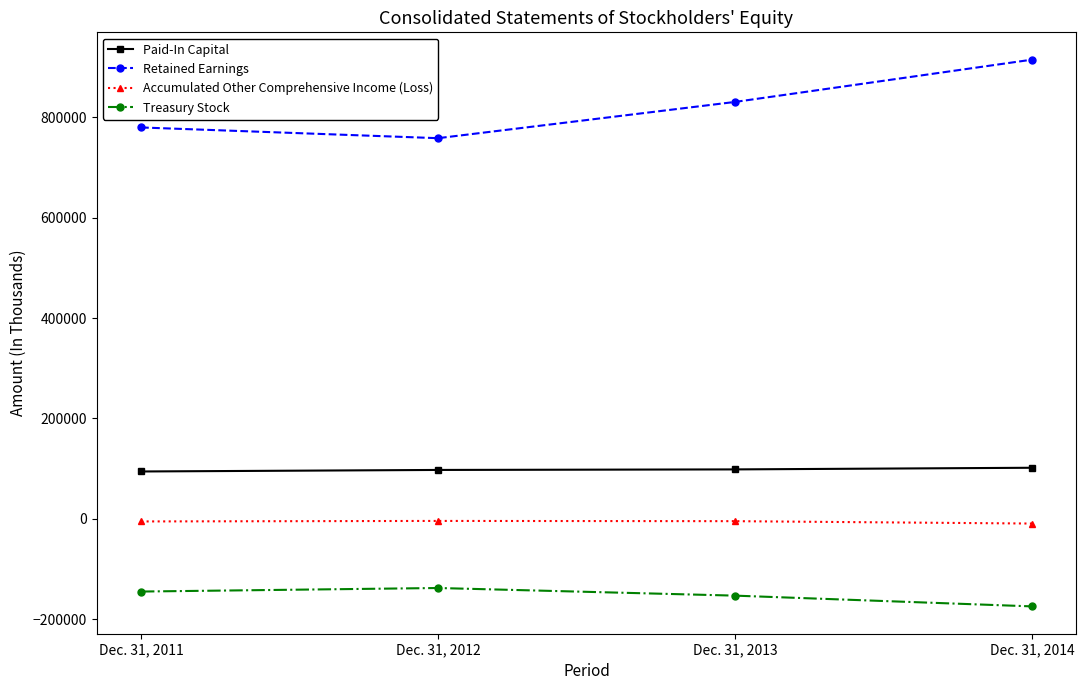

True or false: Paid-In Capital and Treasury Stock intersect in this chart.

False